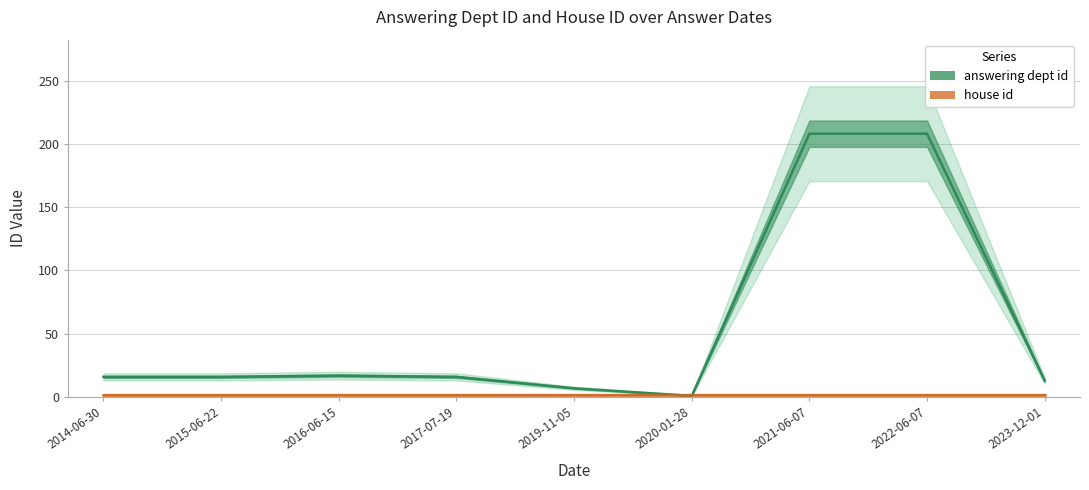

Does the chart display data point markers on the line(s)?

No